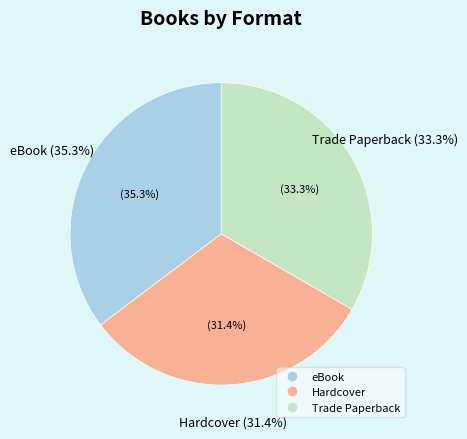

What is the total percentage of Hardcover and eBook?

66.7%